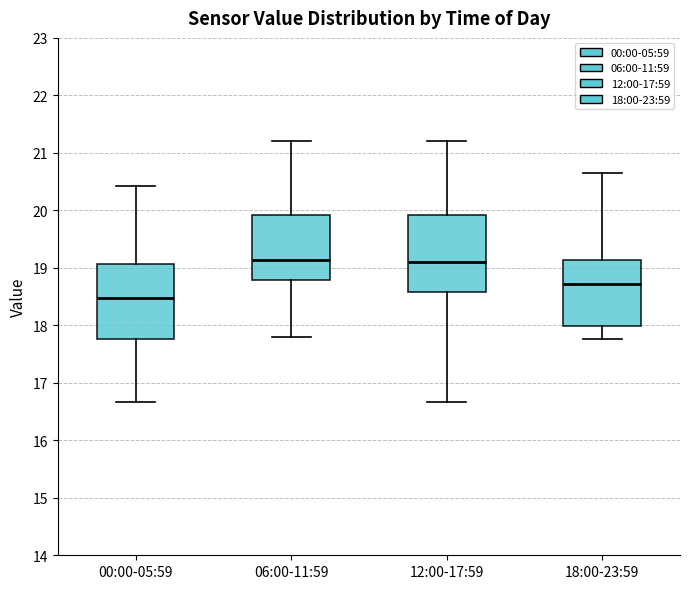

Reading left to right, transcribe this box plot: for each box, give where its median line is, the range the box spans, and where its two whiskers end, as read against the y-axis. The values are not printed on the chart, so give them approximately, as read against the axis.

00:00-05:59: median 18.5, box 17.8 to 19.1, whiskers 16.7 to 20.4
06:00-11:59: median 19.1, box 18.8 to 19.9, whiskers 17.8 to 21.2
12:00-17:59: median 19.1, box 18.6 to 19.9, whiskers 16.7 to 21.2
18:00-23:59: median 18.7, box 18.0 to 19.1, whiskers 17.8 to 20.7